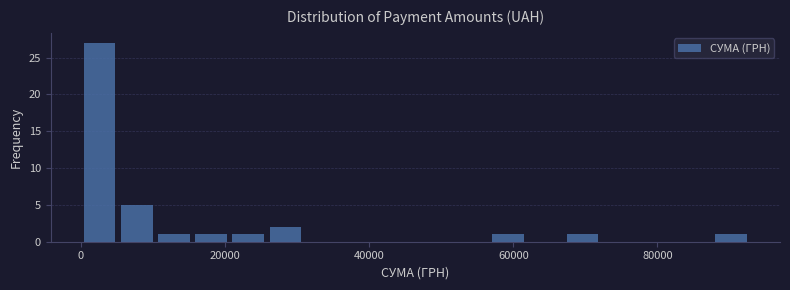

Around what value on the x-axis is the tallest bar? Give the approximate position of its centre, as read against the axis.

2000